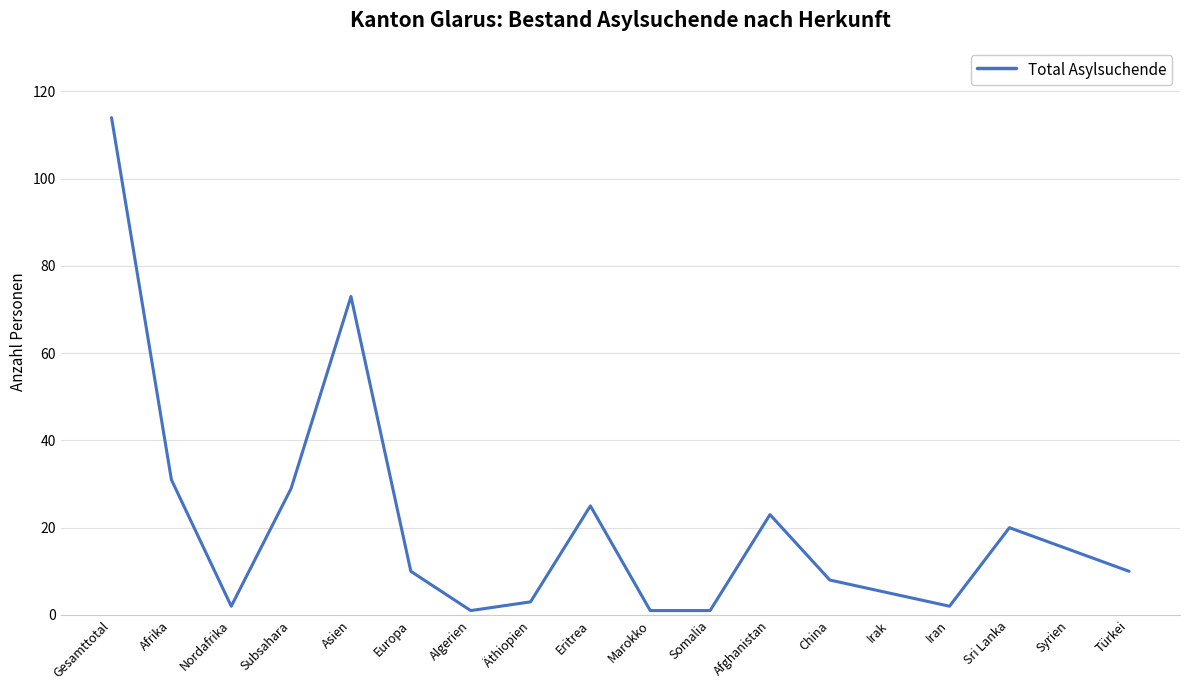

What position from the right is Äthiopien?

11